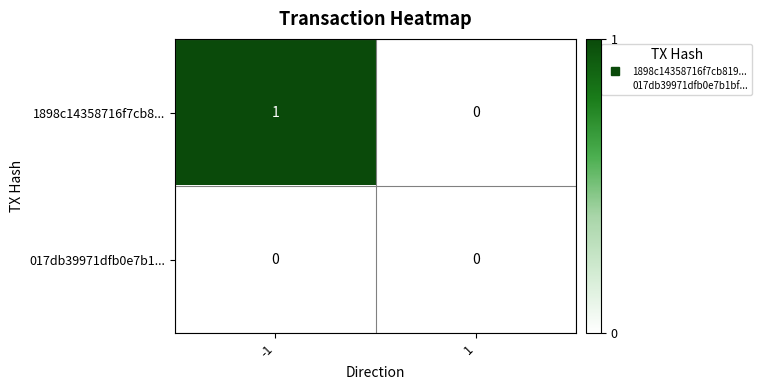

Which series has the largest range (max minus min)?

1898c14358716f7cb8...